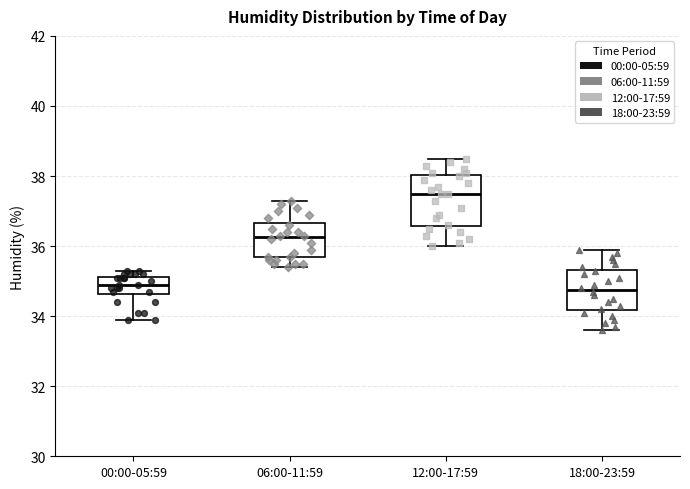

Reading left to right, read every box against the y-axis: the position of its median line, the range the box covers, and the ends of its whiskers. The values are not printed on the chart, so give them approximately, as read against the axis.

00:00-05:59: median 35.0, box 34.6 to 35.2, whiskers 34.0 to 35.4
06:00-11:59: median 36.2, box 35.6 to 36.6, whiskers 35.4 to 37.4
12:00-17:59: median 37.6, box 36.6 to 38.0, whiskers 36.0 to 38.6
18:00-23:59: median 34.8, box 34.2 to 35.4, whiskers 33.6 to 36.0